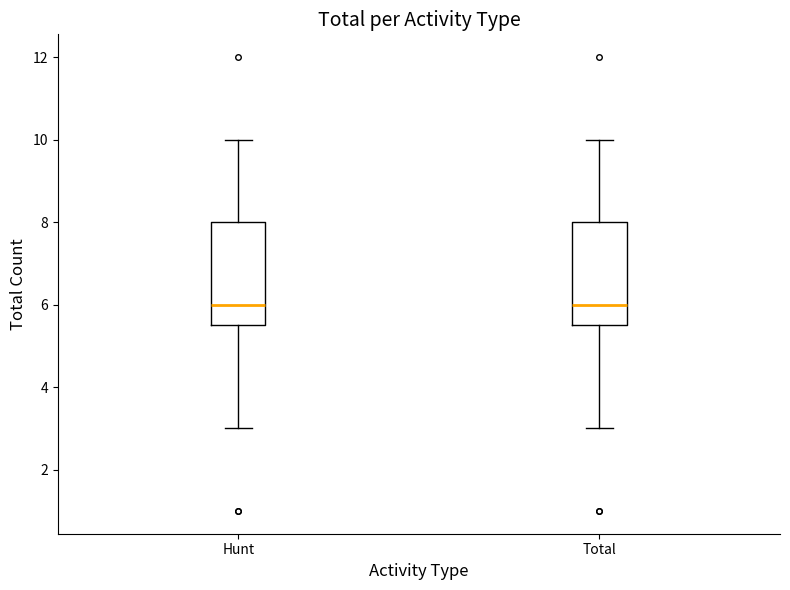

Where does the lower whisker of the box for Total end on the y-axis? The values are not printed on the chart, so give them approximately, as read against the axis.

3.0